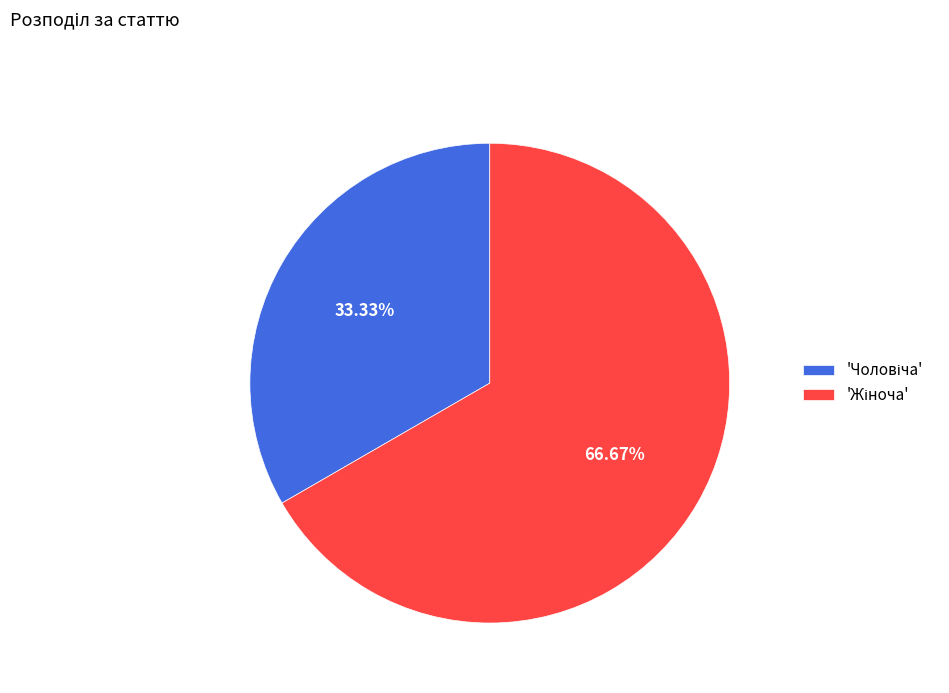

Is there any slice that represents more than half of the pie?

Yes